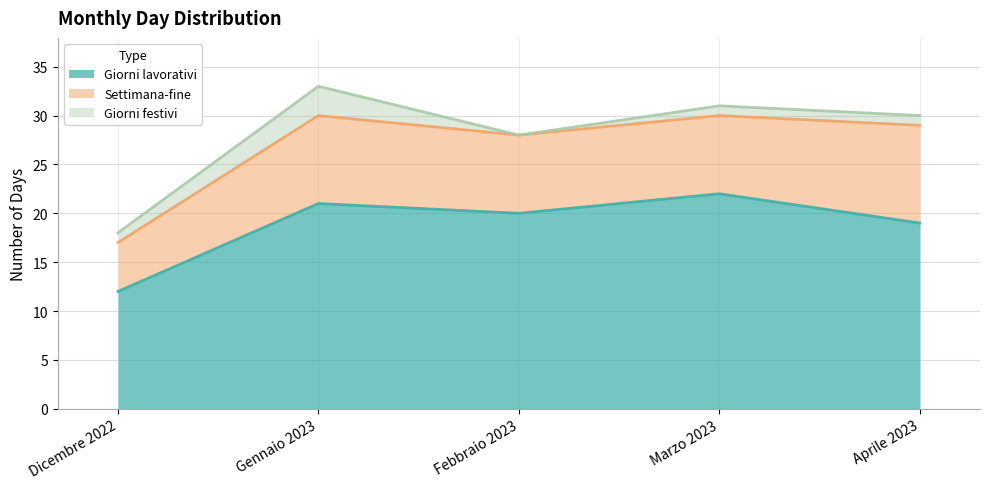

What is the label of the 3rd point from the left?

Febbraio 2023